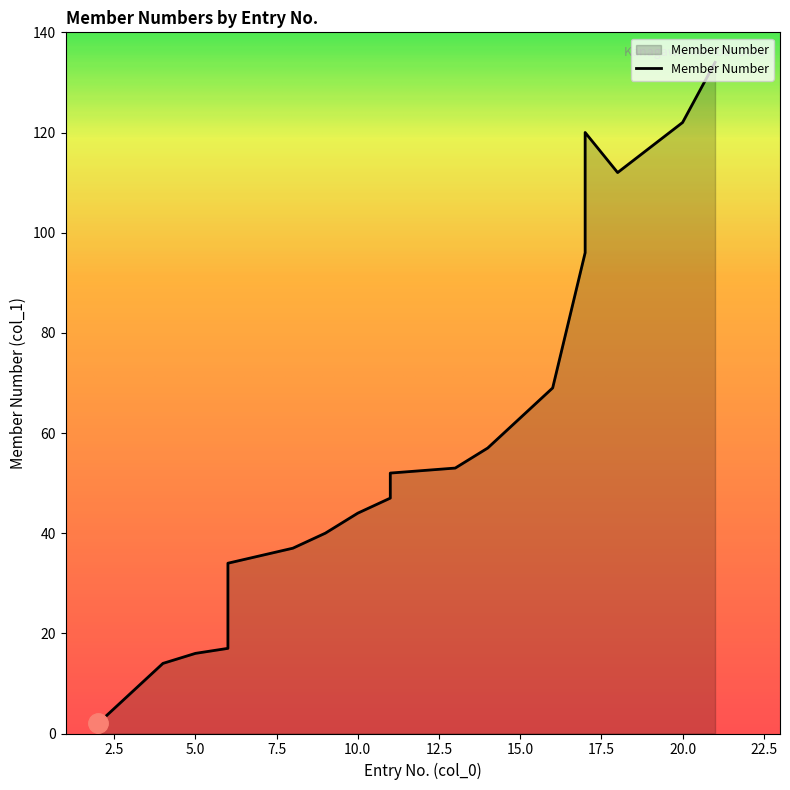

True or false: the data shows 24 at 5.

False